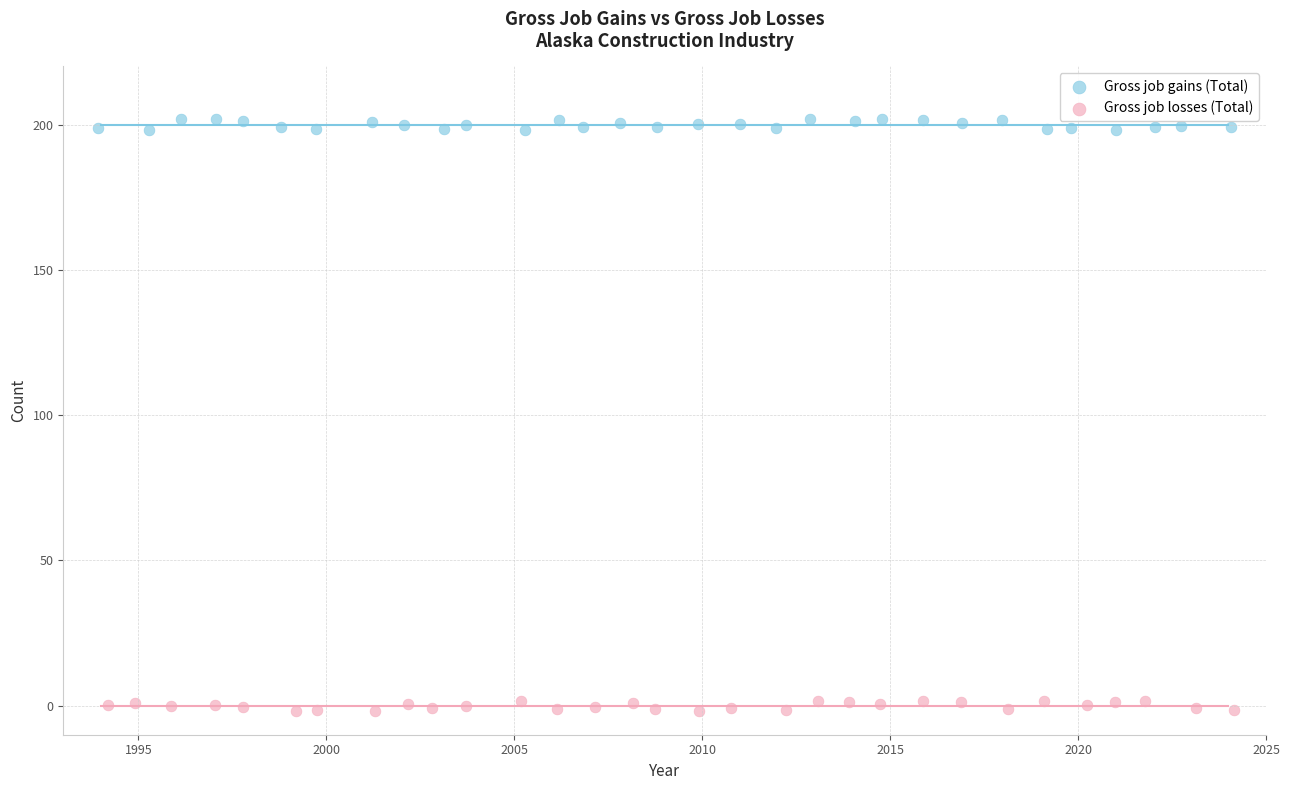

Which series contains the lowest Y value?

Gross job losses (Total)